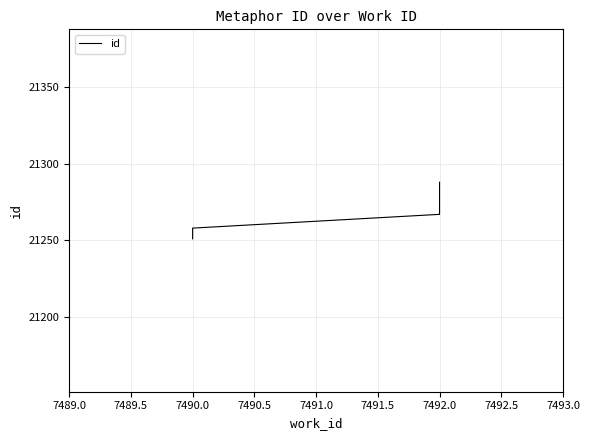

What is the label of the 4th point from the right?

7492.0